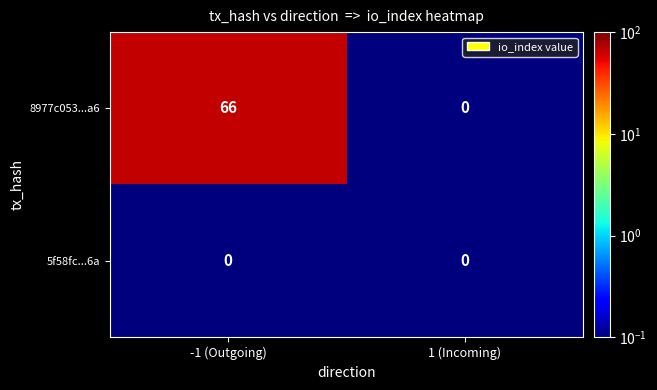

Is it true that 5f58fc...6a equals 0 at 1 (Incoming)?

True